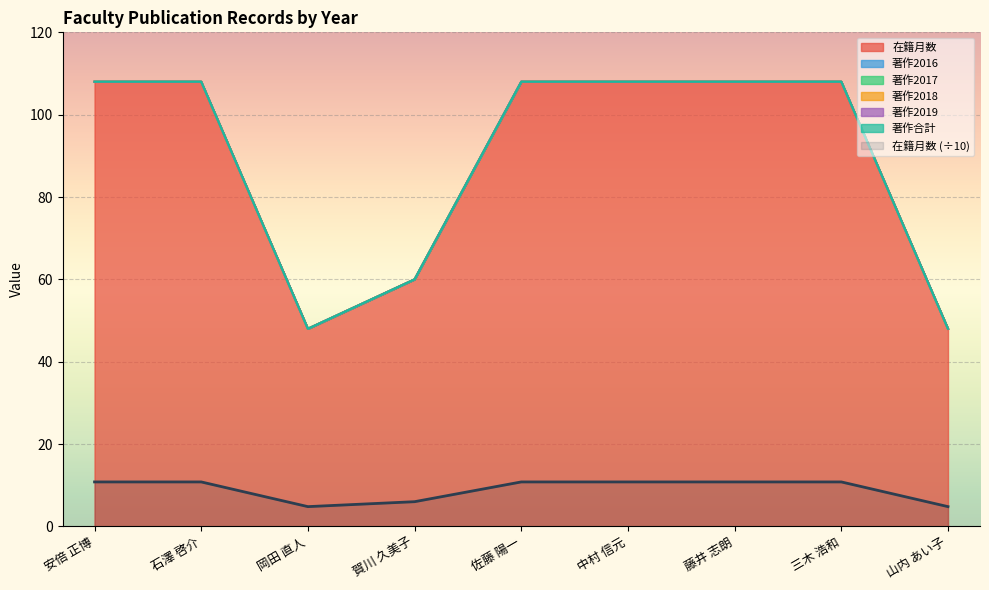

Which series has the widest spread of values?

在籍月数